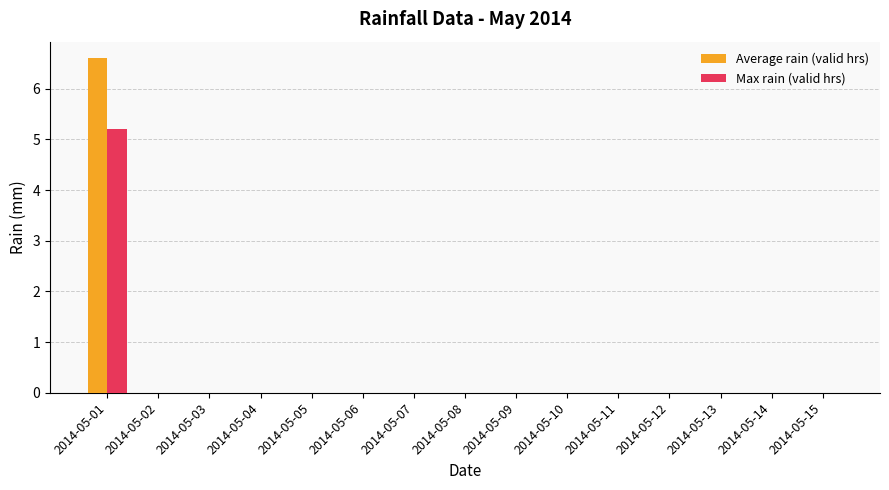

Reading left to right, list all the values displayed in this chart.

Average rain (valid hrs): 2014-05-01=6.6	2014-05-02=0.0	2014-05-03=0.0	2014-05-04=0.0	2014-05-05=0.0	2014-05-06=0.0	2014-05-07=0.0	2014-05-08=0.0	2014-05-09=0.0	2014-05-10=0.0	2014-05-11=0.0	2014-05-12=0.0	2014-05-13=0.0	2014-05-14=0.0	2014-05-15=0.0
Max rain (valid hrs): 2014-05-01=5.2	2014-05-02=0.0	2014-05-03=0.0	2014-05-04=0.0	2014-05-05=0.0	2014-05-06=0.0	2014-05-07=0.0	2014-05-08=0.0	2014-05-09=0.0	2014-05-10=0.0	2014-05-11=0.0	2014-05-12=0.0	2014-05-13=0.0	2014-05-14=0.0	2014-05-15=0.0